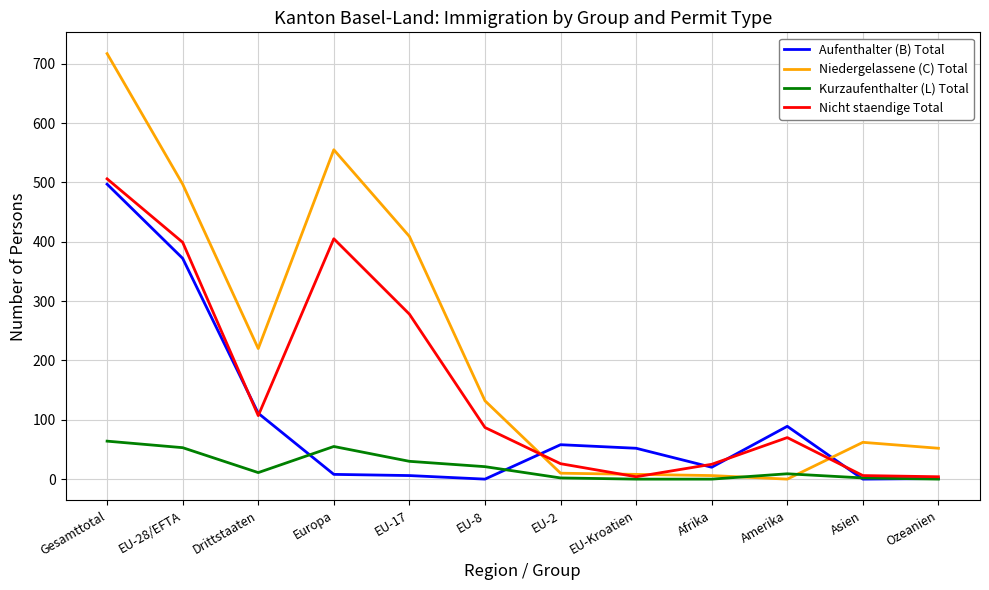

True or false: Kurzaufenthalter (L) Total has a value of 2 at Asien.

True